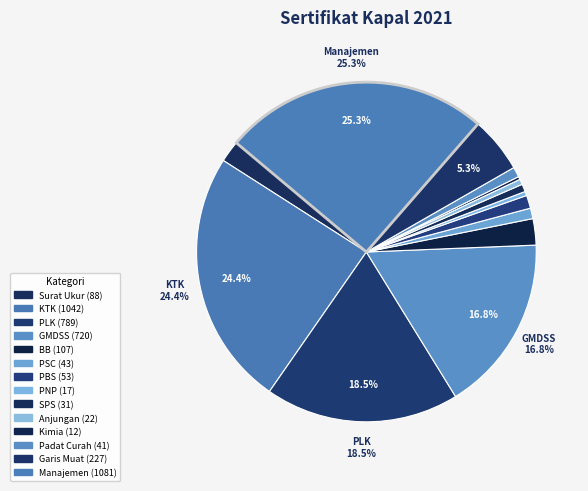

Count the number of slices in the pie.

14